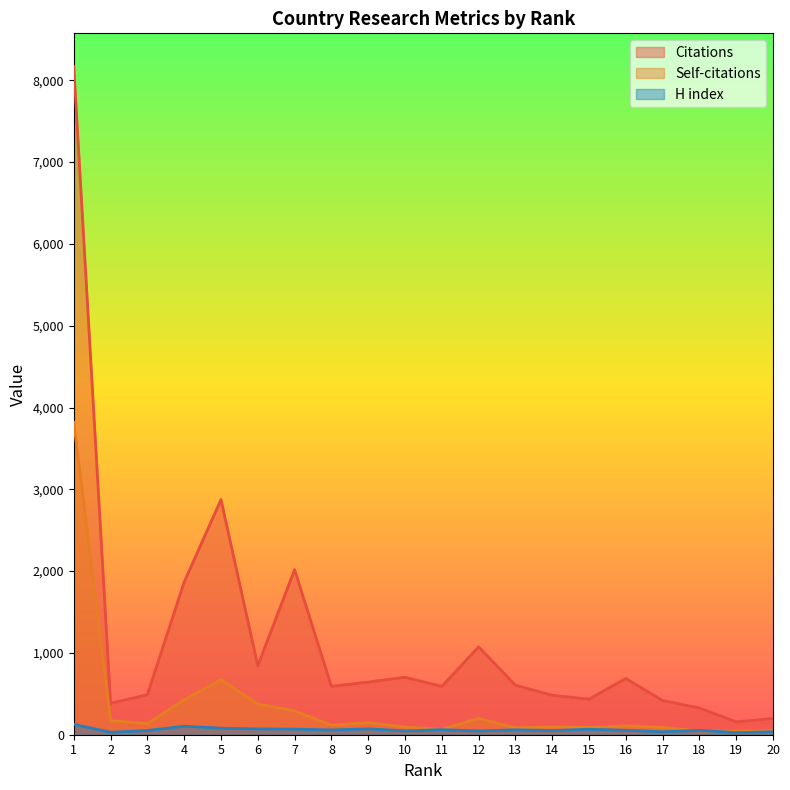

What is the smallest value displayed?

26